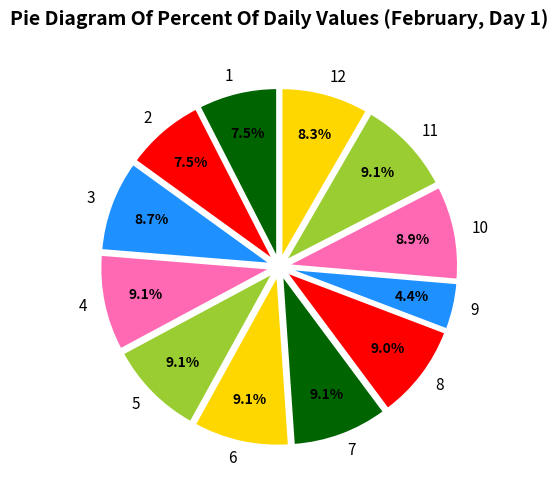

Is there any slice that represents more than half of the pie?

No